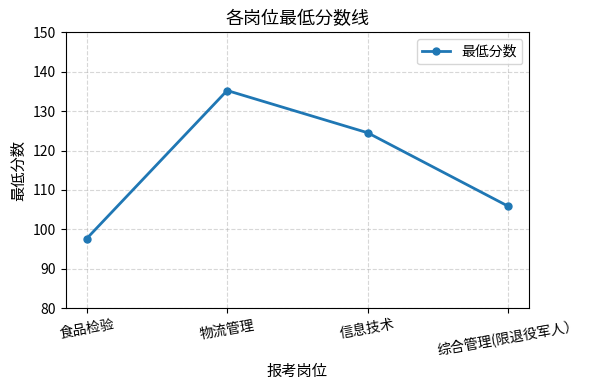

Where does the data first go above 124?

物流管理